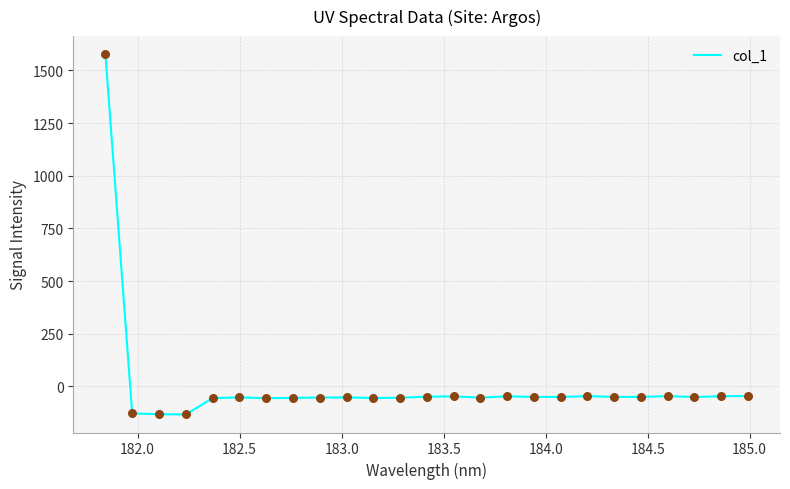

What is the difference between the maximum and minimum values?

1710.6